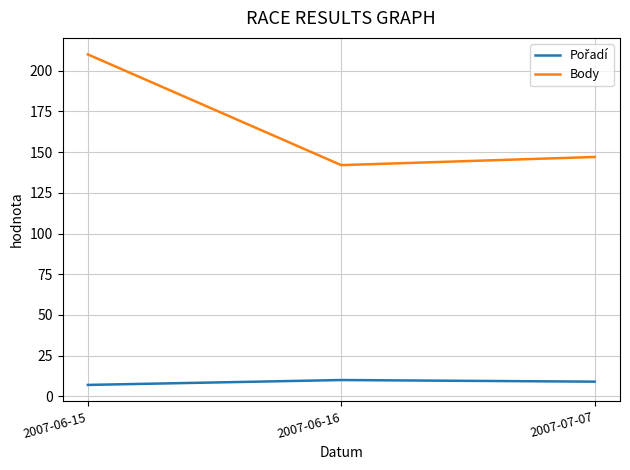

What is the difference between the second highest and minimum values in the Body series?

5